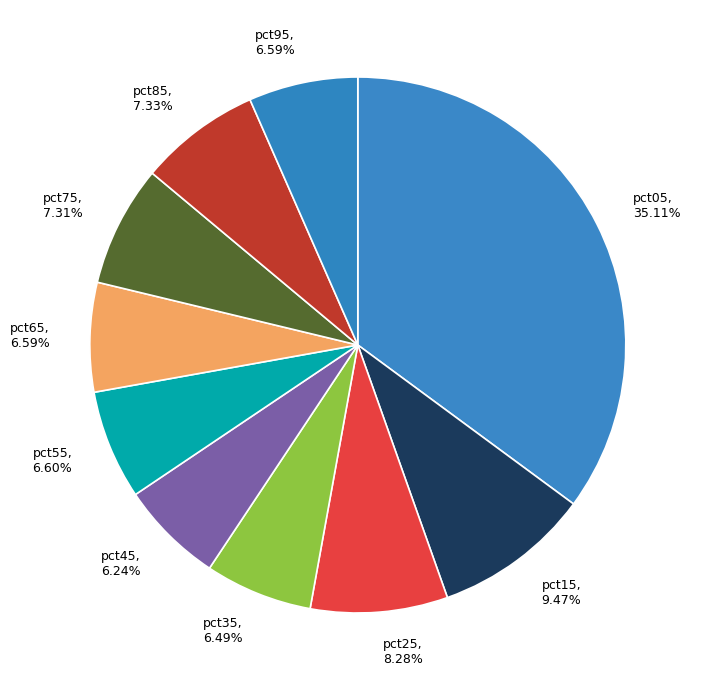

Which slice is the largest?

pct05